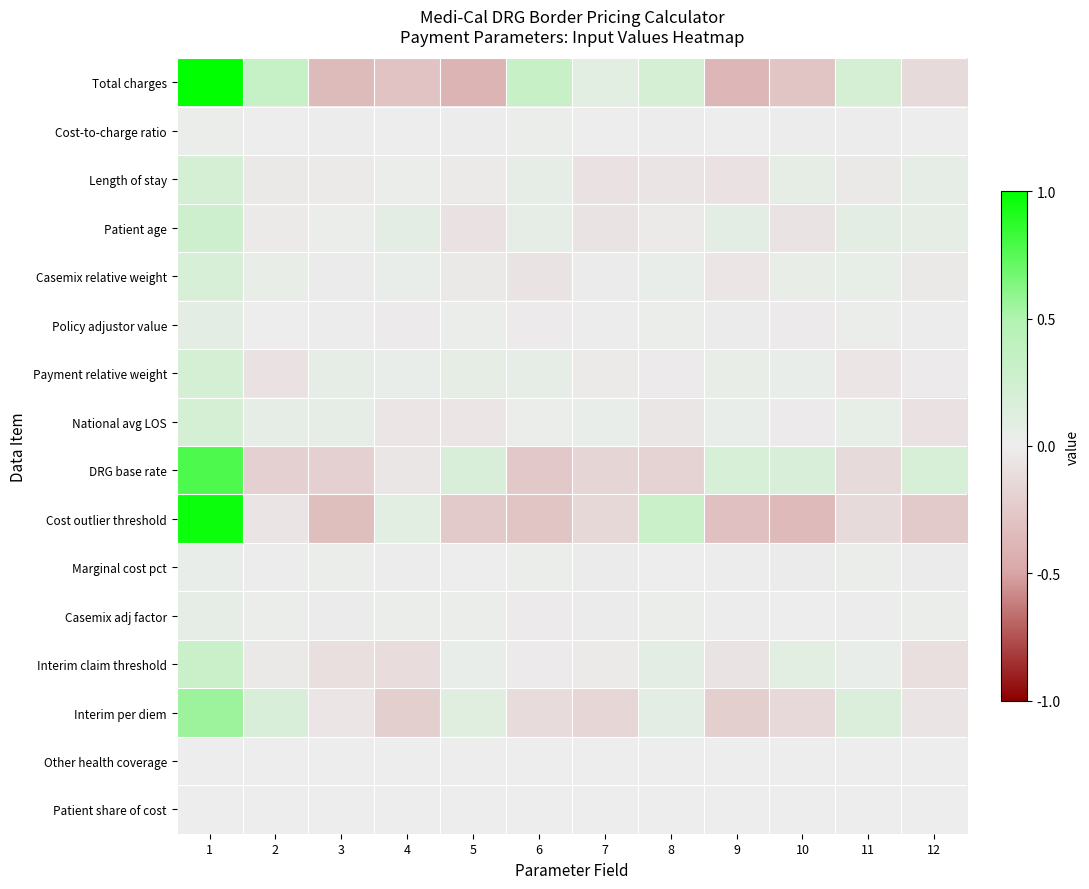

Which has a higher value, 5 or 10?

10